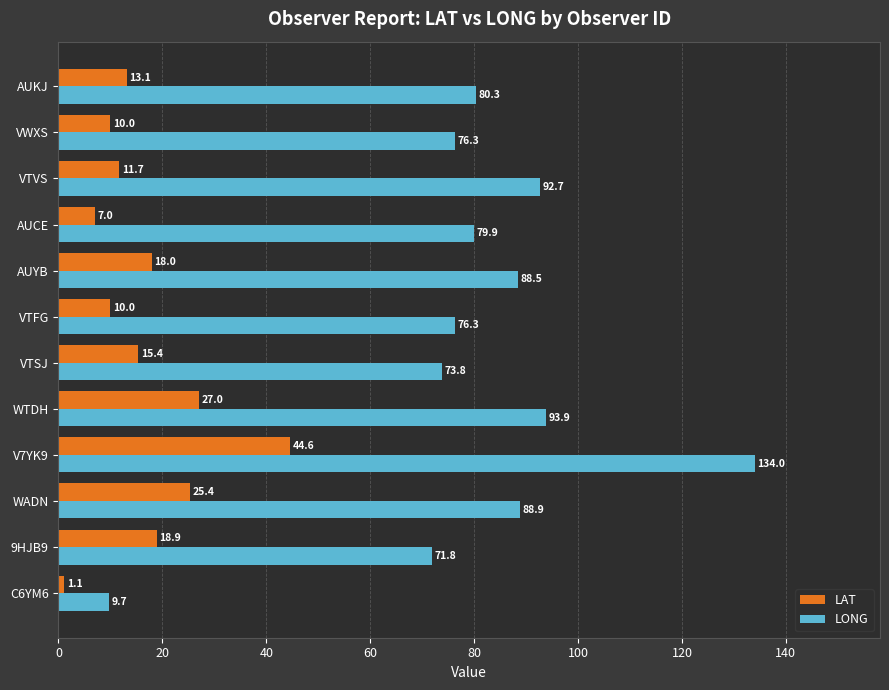

Which series has the widest spread of values?

LONG